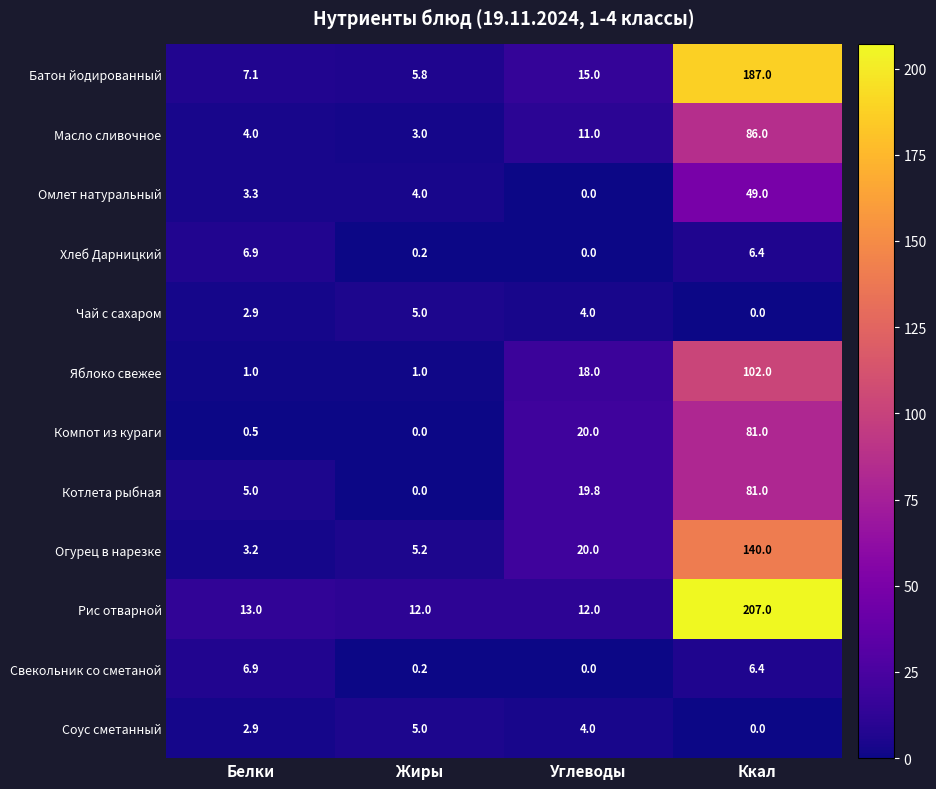

At which category does the chart reach its peak across all series?

Ккал